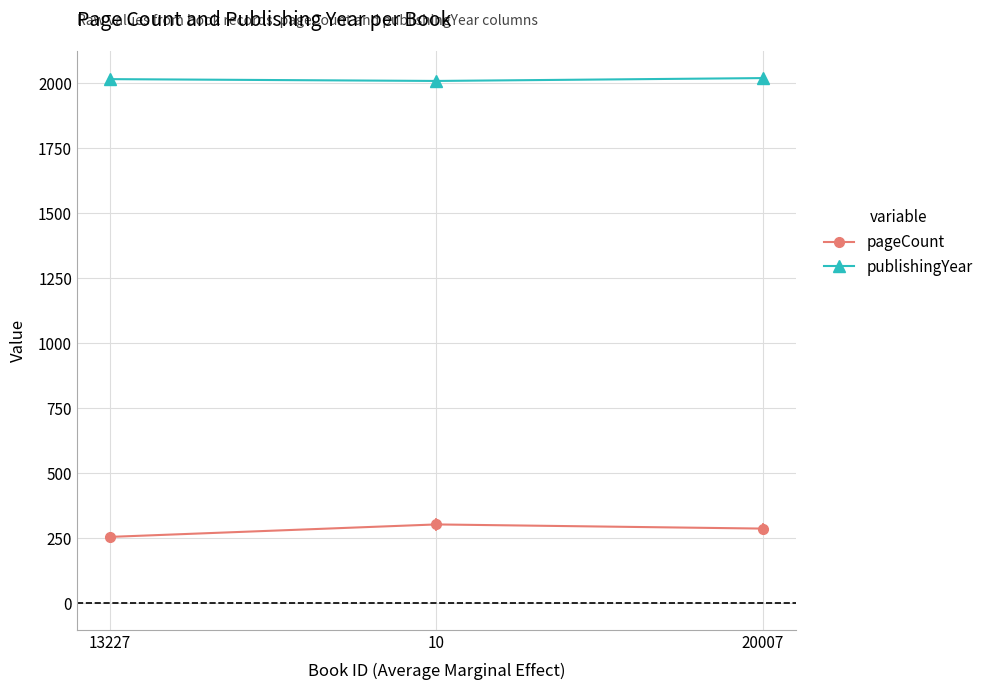

What is the maximum value for publishingYear?

2020